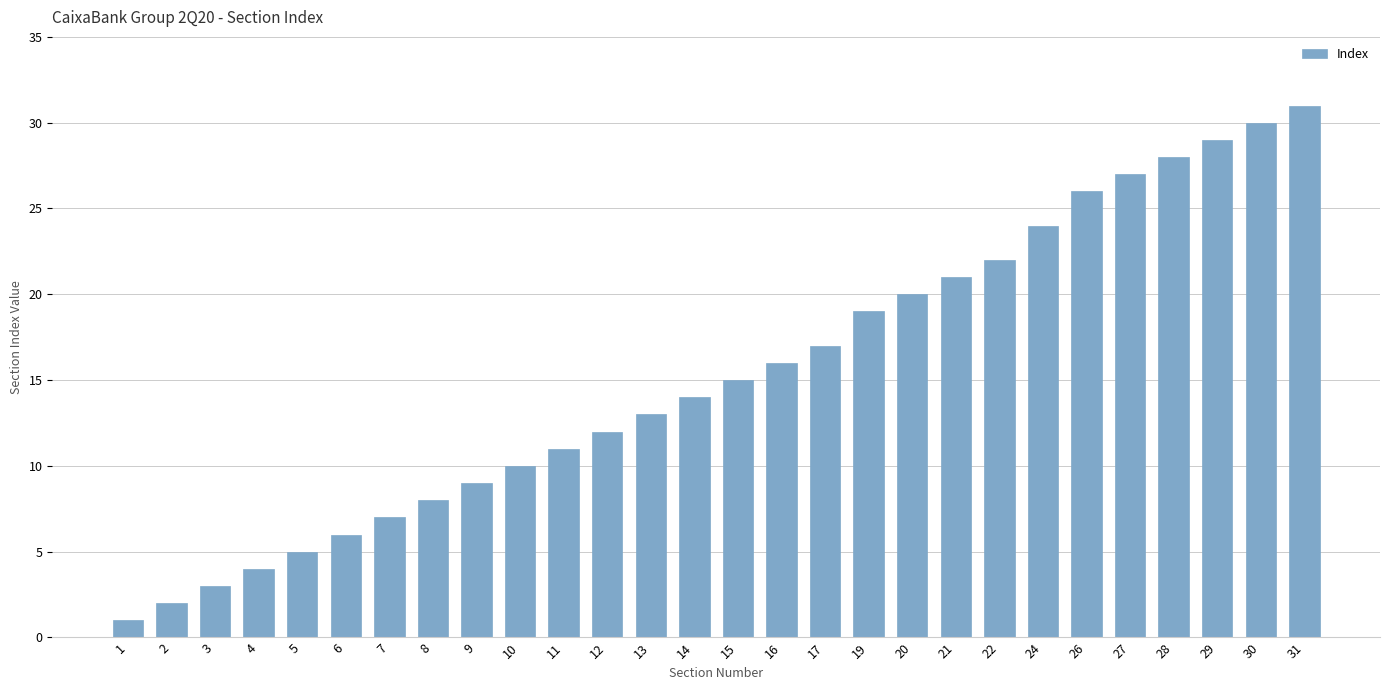

Reading right to left, what are all the values shown in this chart?

31	30	29	28	27	26	24	22	21	20	19	17	16	15	14	13	12	11	10	9	8	7	6	5	4	3	2	1